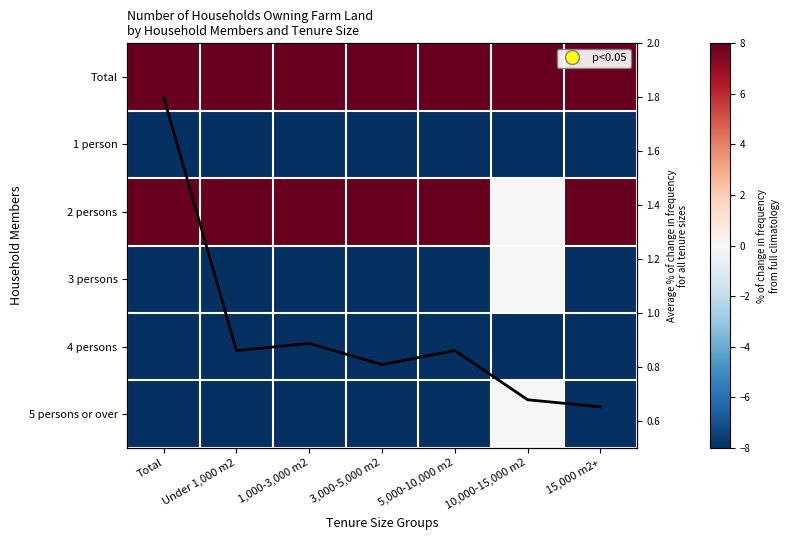

True or false: 2 persons has a value of -30.2 at 10,000-15,000 m2.

False